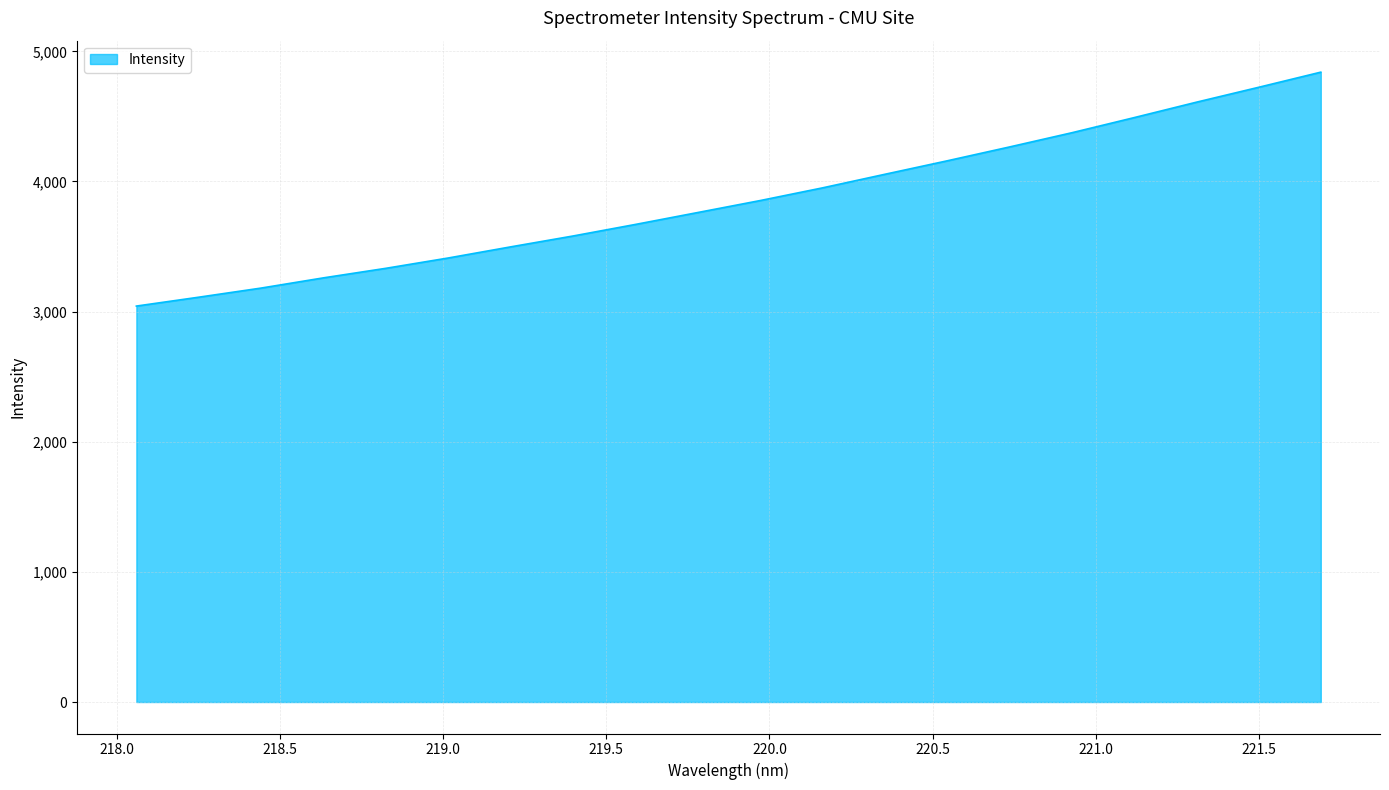

What is the greatest value displayed?

4840.2